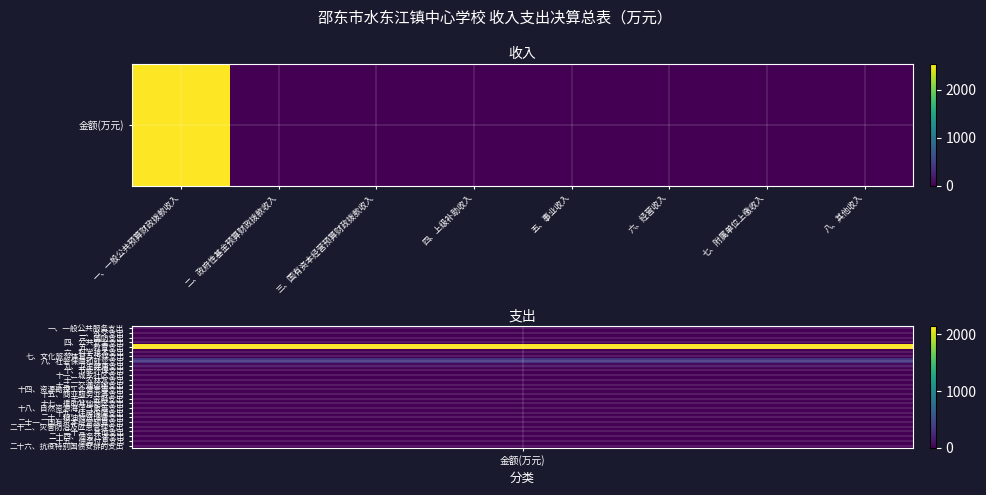

Which label corresponds to the smallest value in the chart?

二、政府性基金预算财政拨款收入